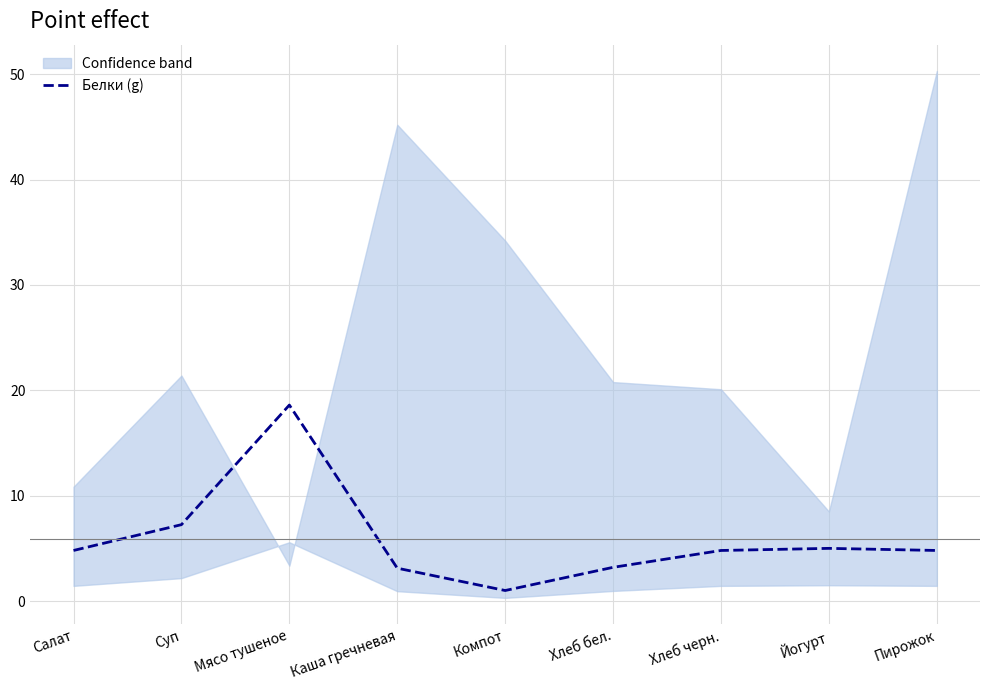

Is this an area chart (filled region under the line)?

No